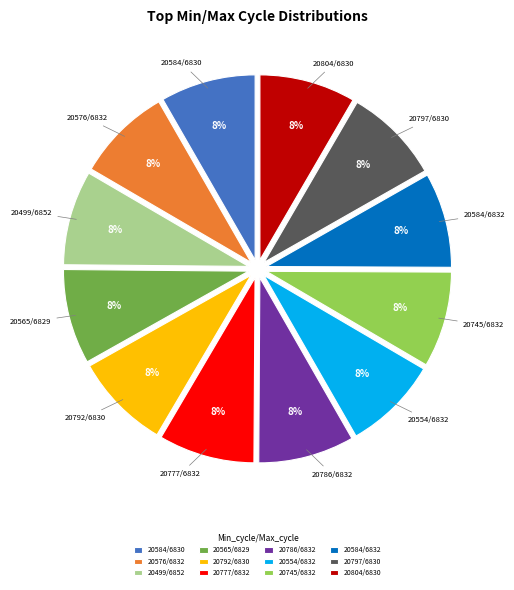

Combined, do 20792/6830 and 20804/6830 account for over 50%?

No